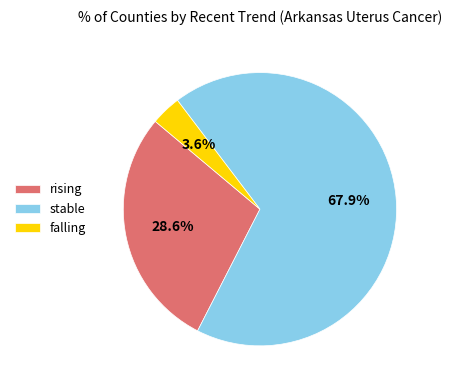

The falling slice represents 4% of the pie. True or false?

True